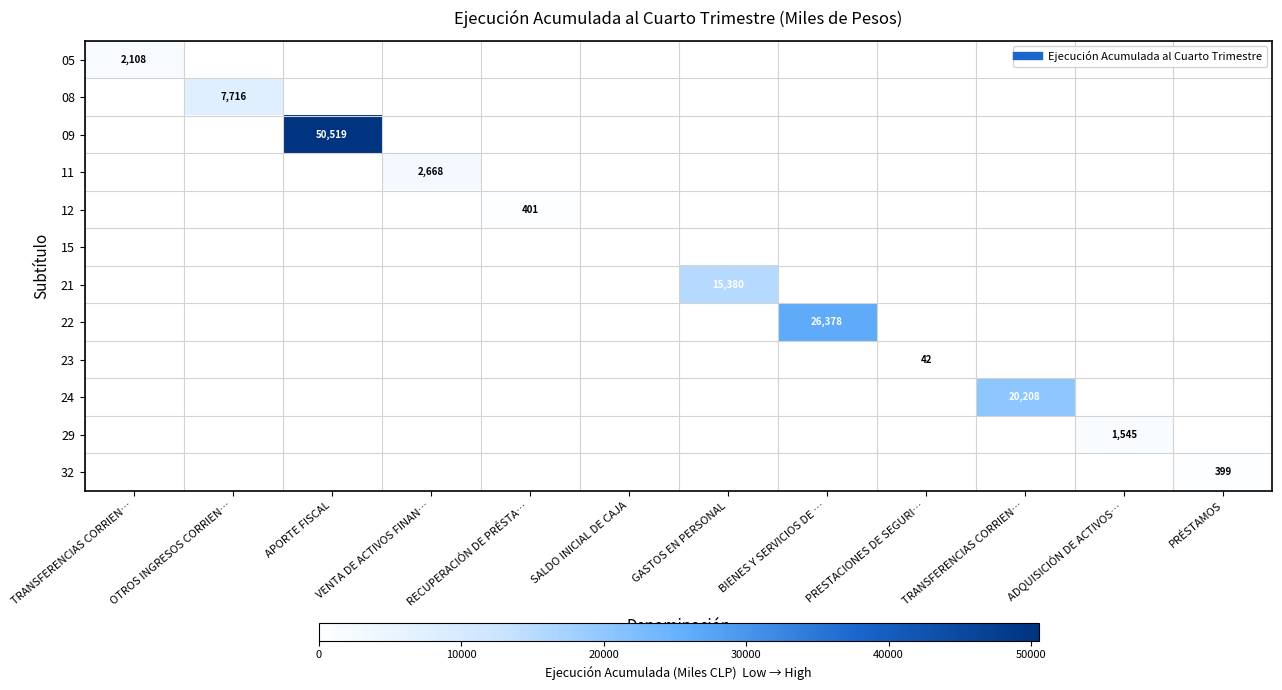

Is the value of 23 at SALDO INICIAL DE CAJA greater than the value of 12 at PRESTACIONES DE SEGURI…?

No